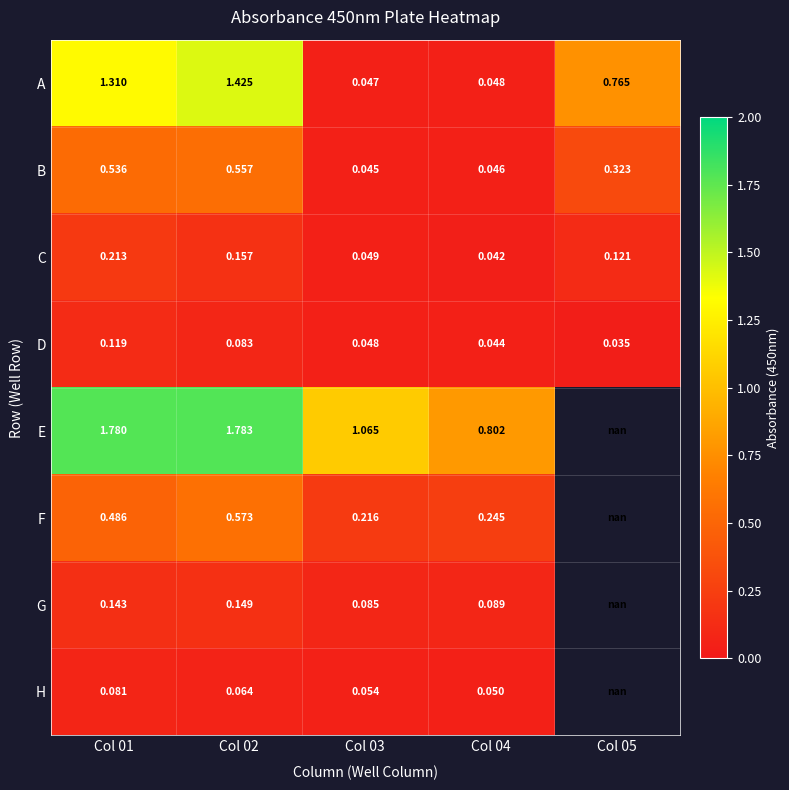

Which series changed the most between Col 01 and Col 03?

A